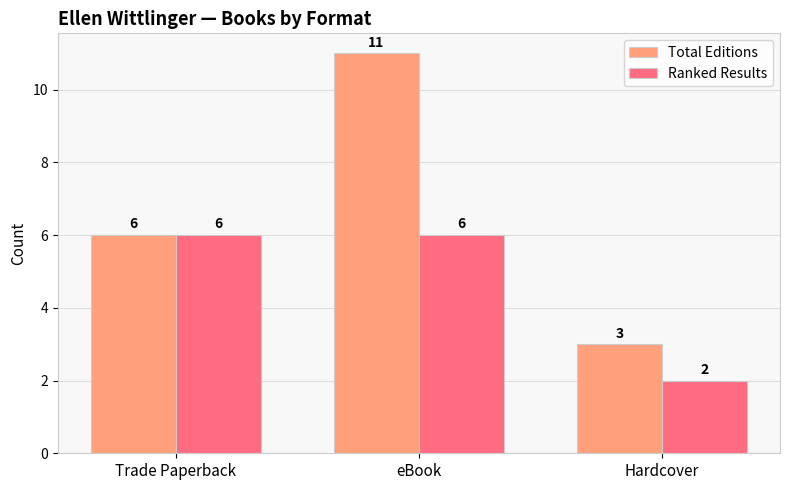

At which category is the sum across all series the highest?

eBook